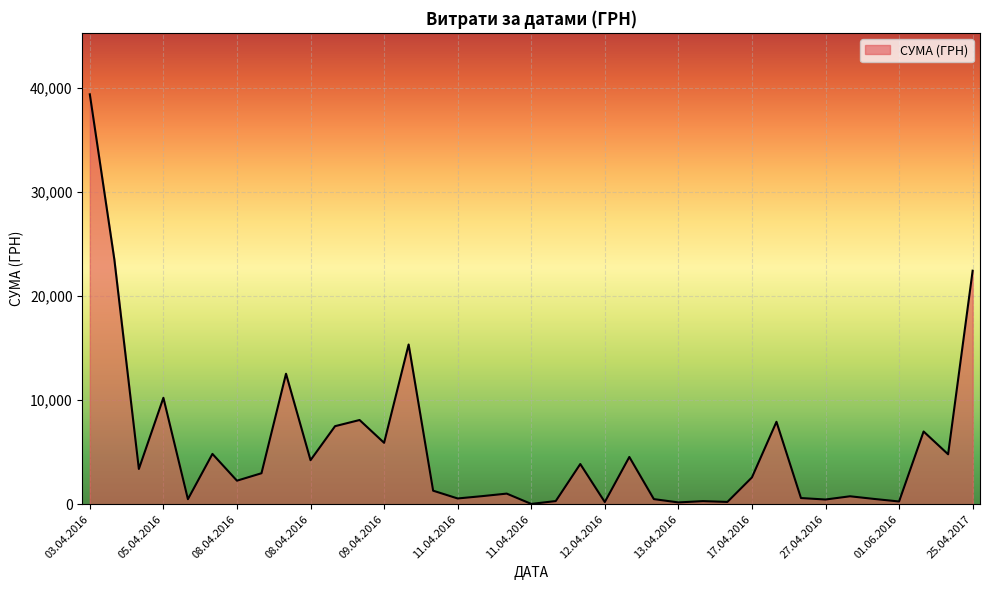

What is the greatest value displayed?

39389.0